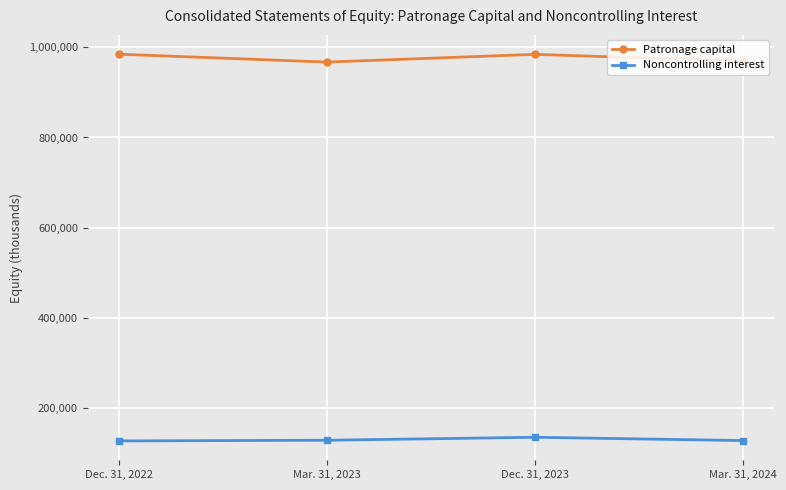

What is the label of the 2nd point from the right?

Dec. 31, 2023